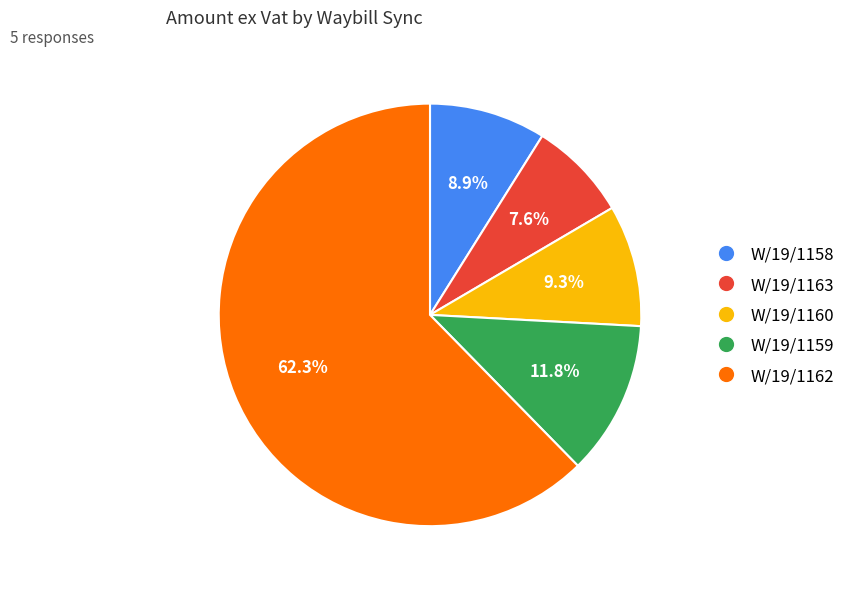

How many slices are in this pie chart?

5